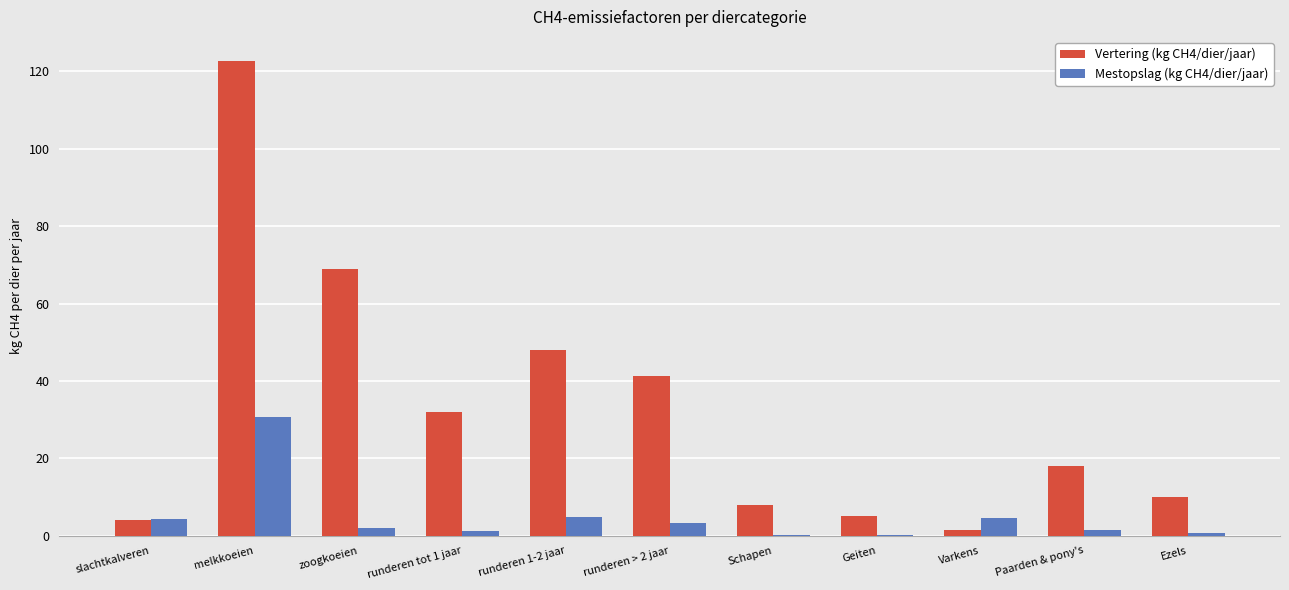

What is the average value of the Mestopslag (kg CH4/dier/jaar) series?

4.8